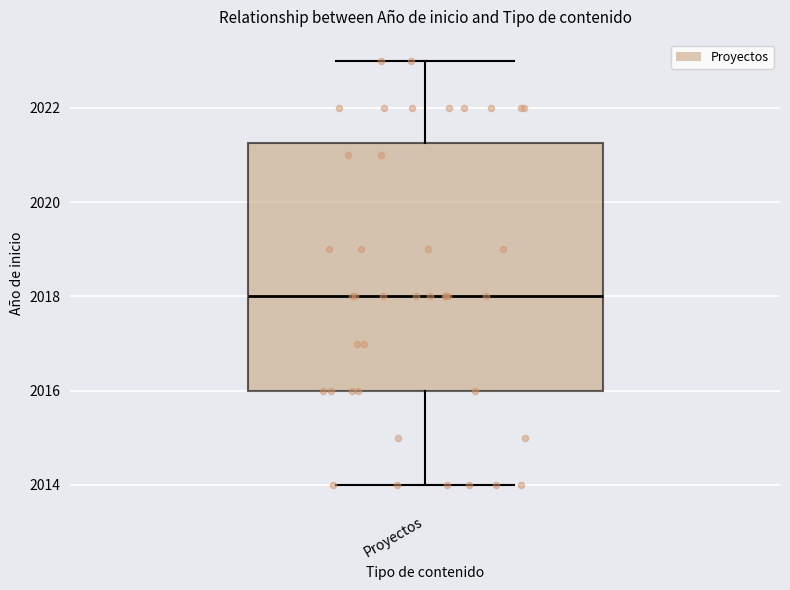

Read this box plot against the y-axis: the position of the median line, the range covered by the box, and the ends of both whiskers. The values are not printed on the chart, so give them approximately, as read against the axis.

median 2018.0, box 2016.0 to 2021.2, whiskers 2014.0 to 2023.0